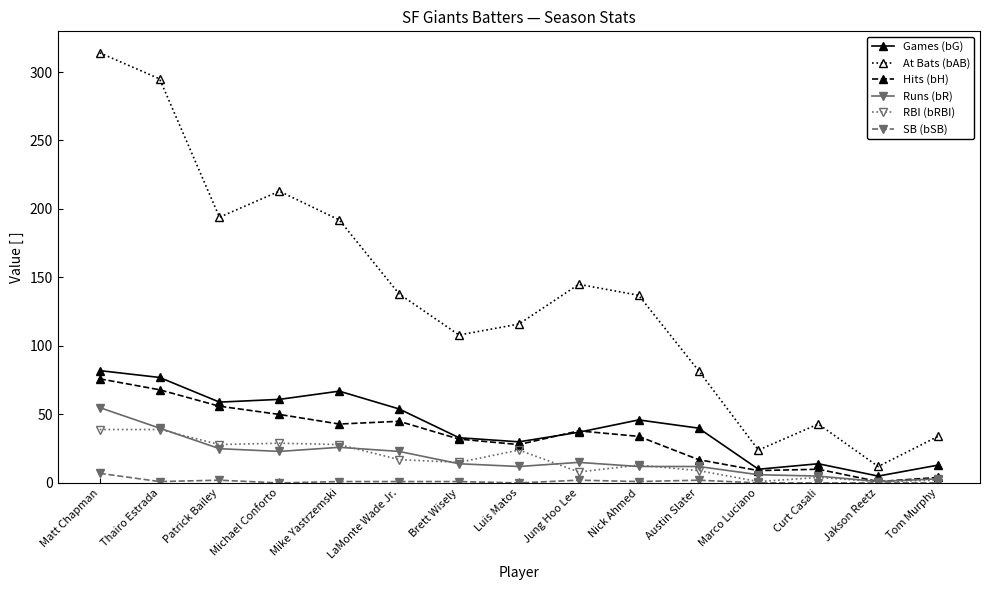

At which label does Hits (bH) first exceed 34?

Matt Chapman